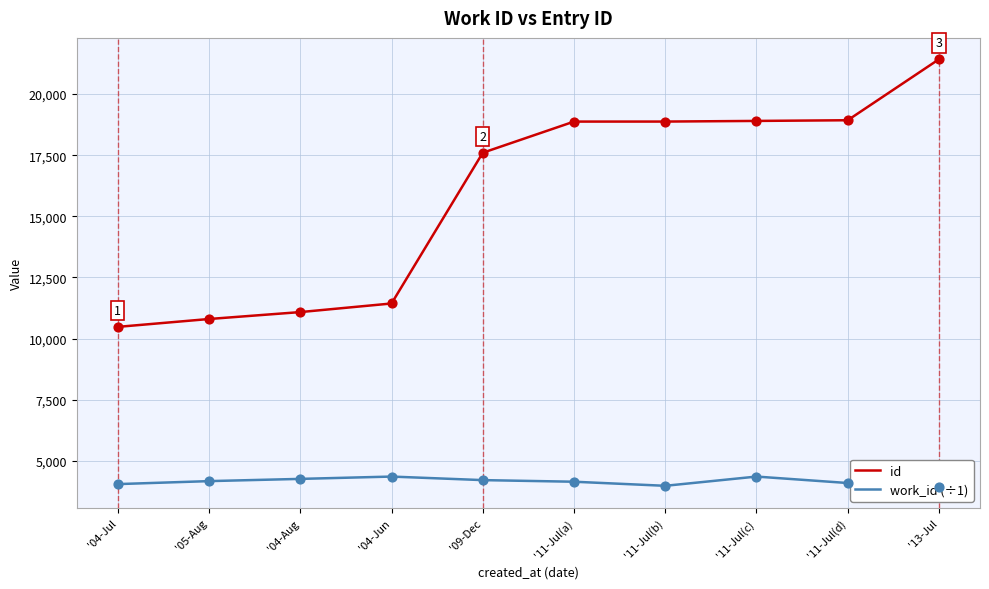

Which series reaches the minimum Y coordinate?

work_id (÷1)